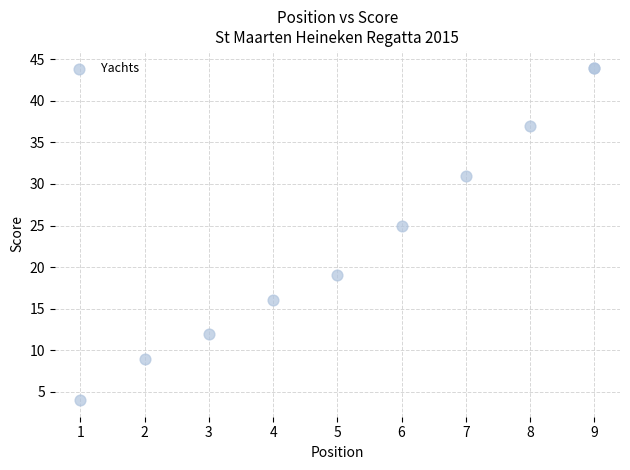

What Y value in the scatter plot is closest to 24?

25